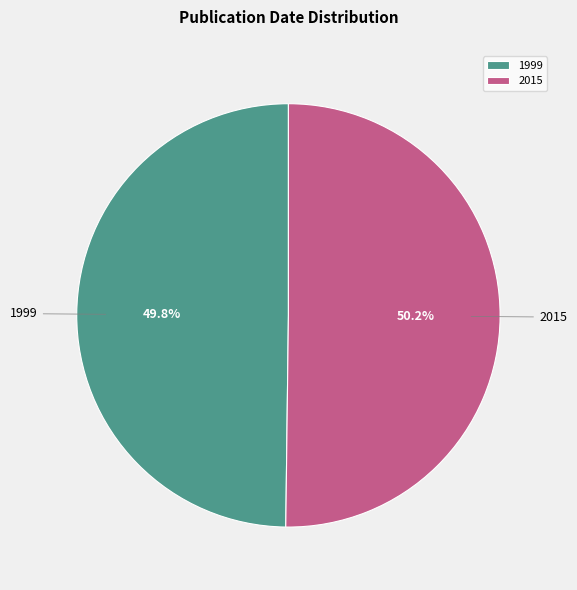

Approximately how many times larger is the value at 1999 compared to 2015?

1.0